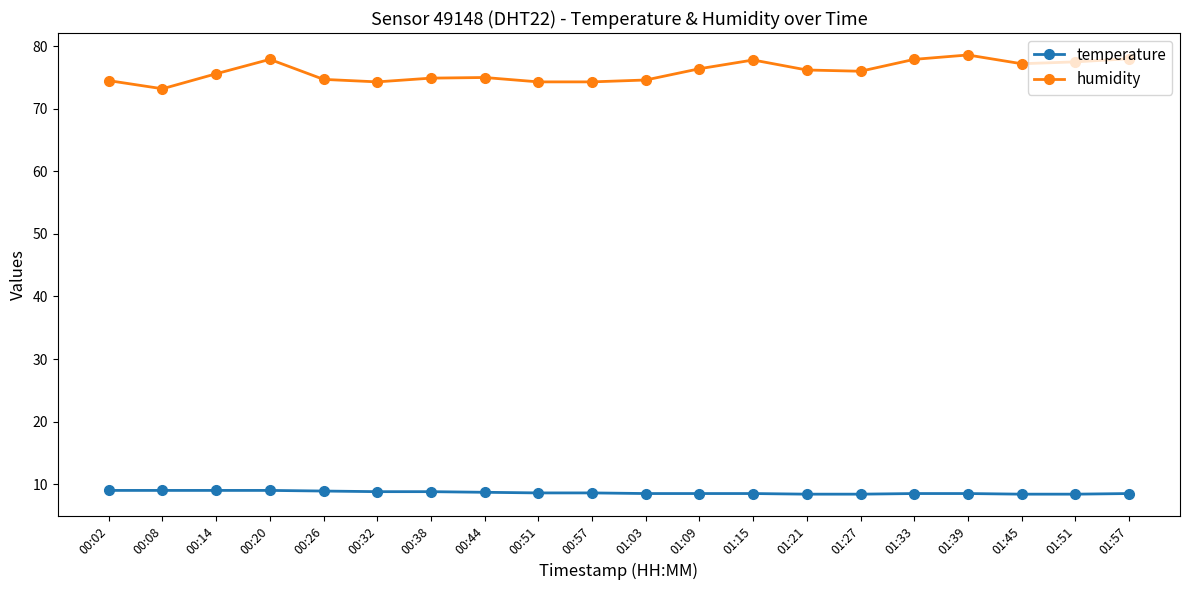

How many temperature values are between 8 and 9?

20